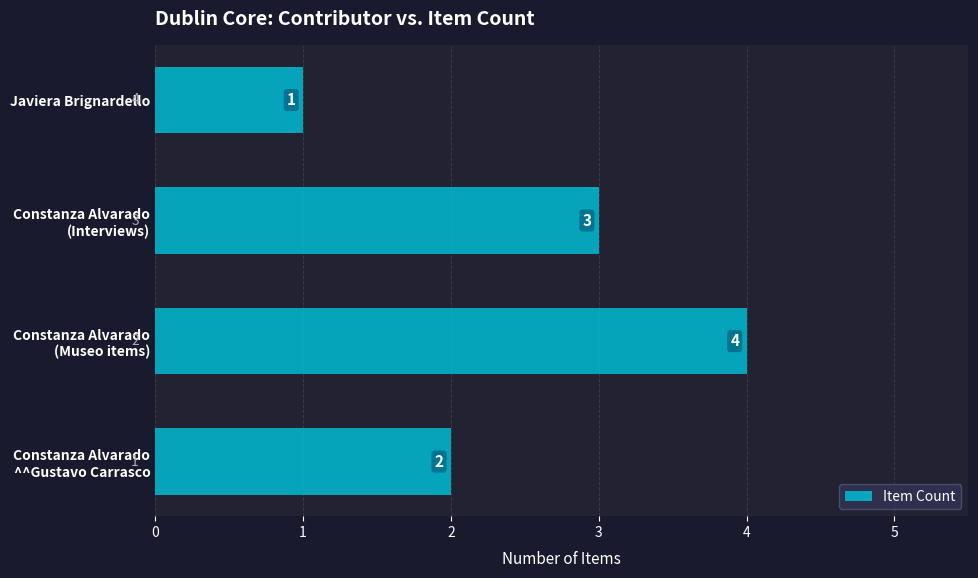

The chart shows a value of 2 at Javiera Brignardello. True or false?

False